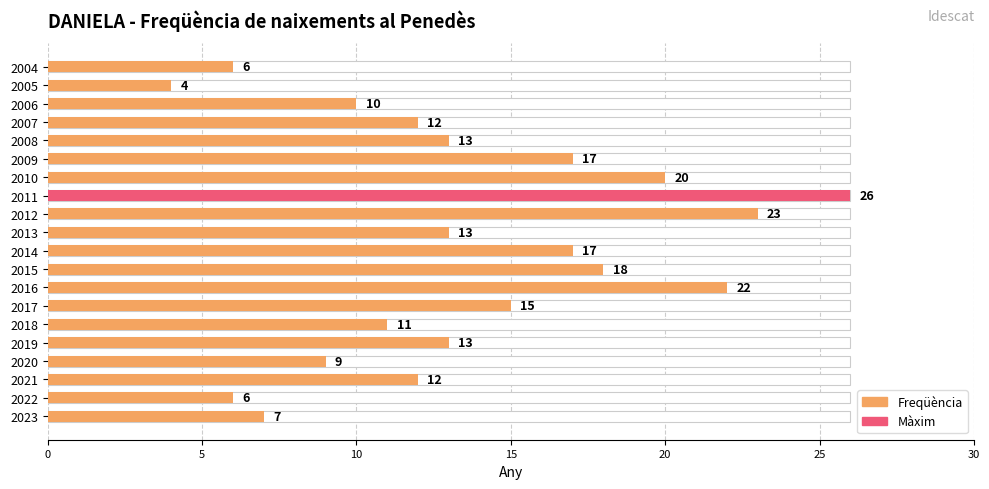

Between 2009 and 2011, which is larger?

2011